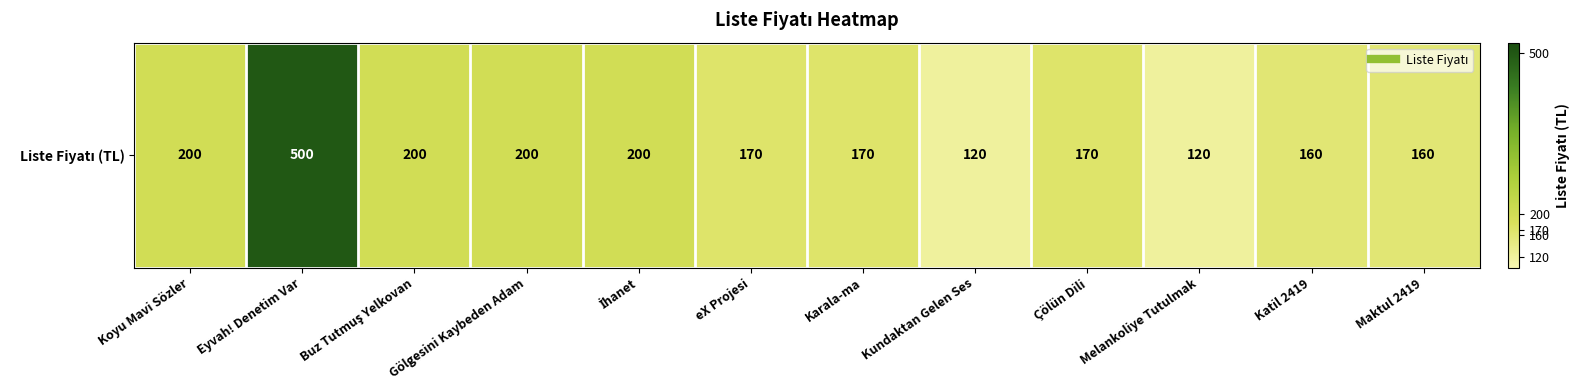

At which label does the data first exceed 170?

Koyu Mavi Sözler